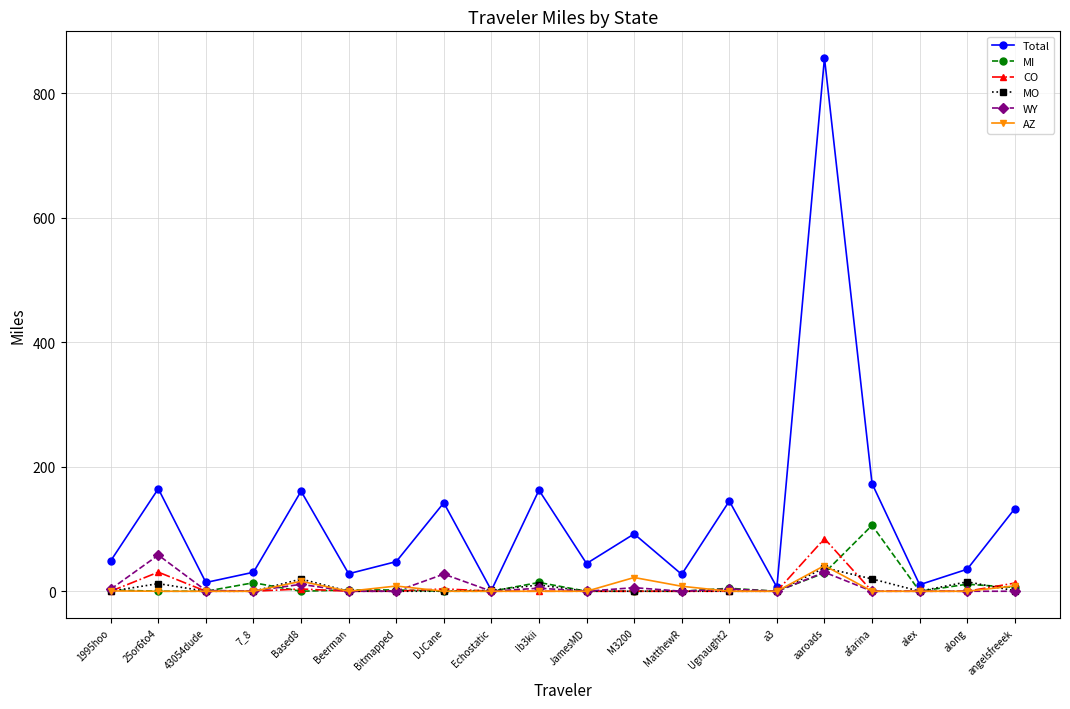

What is the value of the MI point at the 17th from the left?

105.8